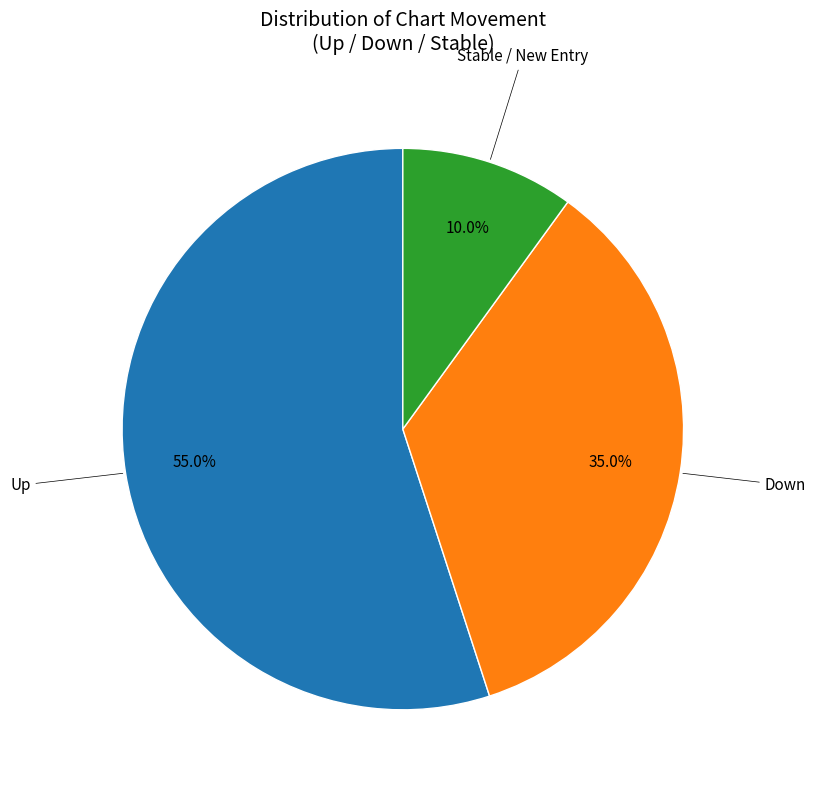

Is there a majority slice in this chart?

Yes